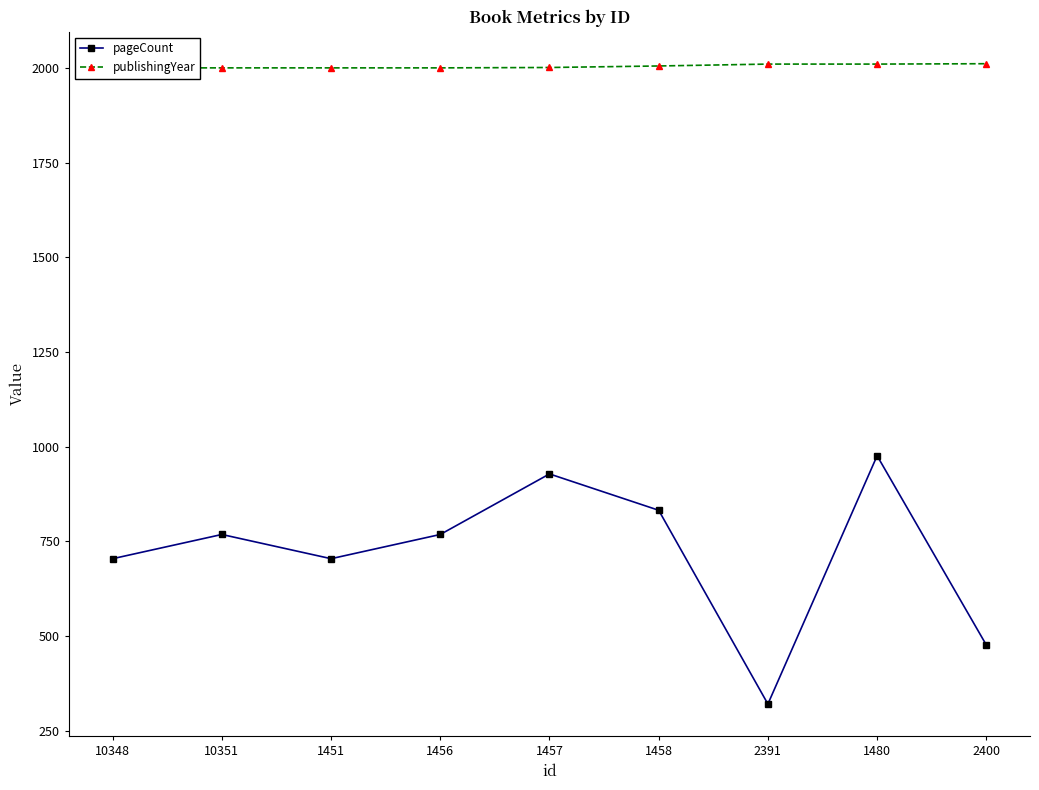

What is the minimum value shown in the chart?

320